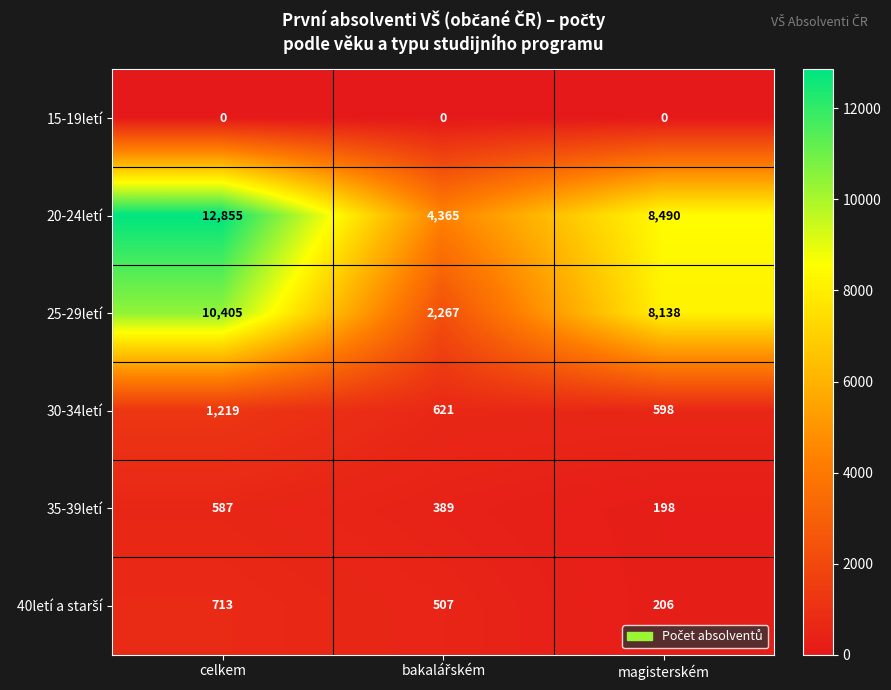

What is the difference between the maximum and minimum values in the 25-29letí series?

8138